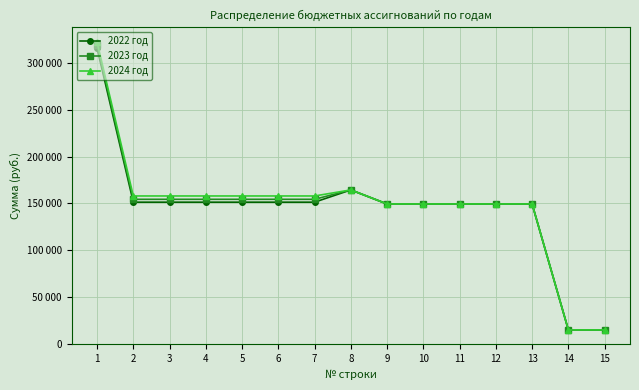

Does the chart display data point markers on the line(s)?

Yes